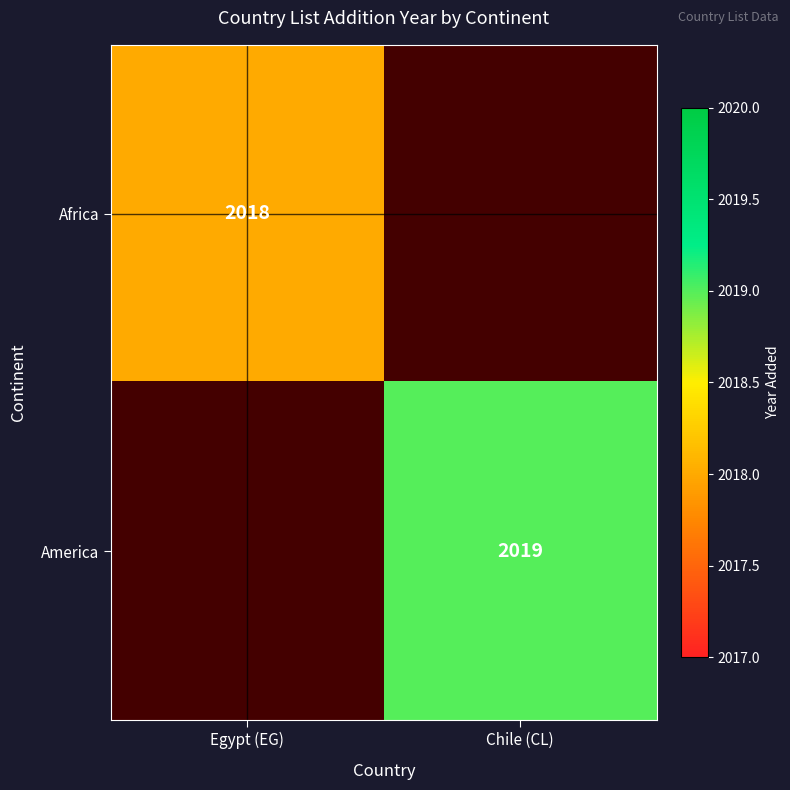

Is it true that Africa equals 2018 at Egypt (EG)?

True